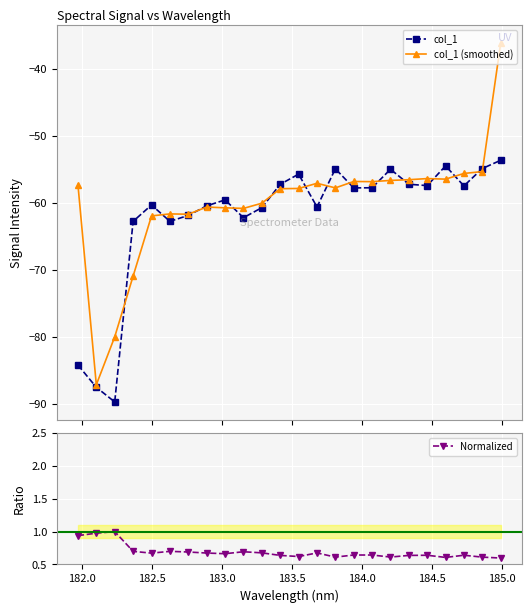

Which series has the widest spread of values?

col_1 (smoothed)